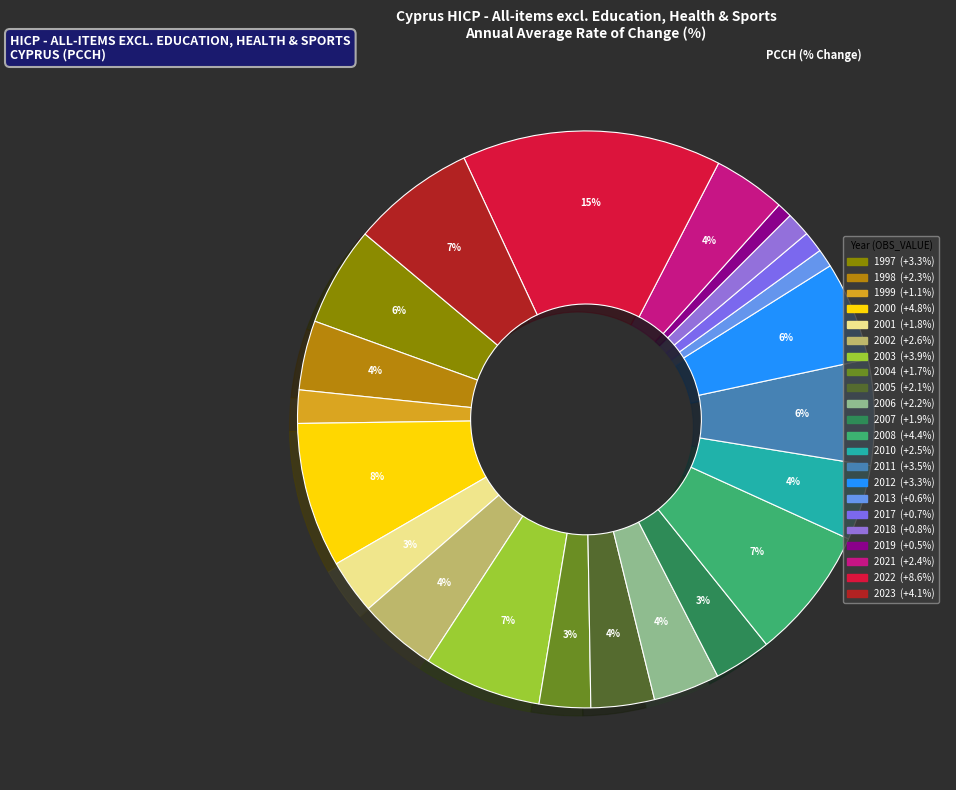

Is there a majority slice in this chart?

No